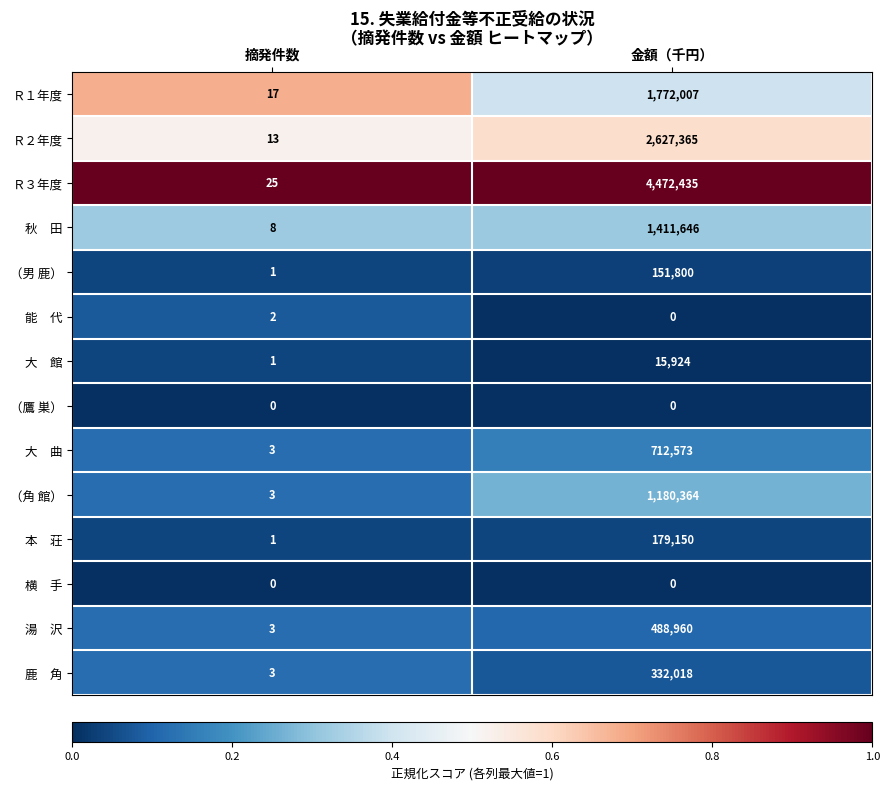

What is the greatest value displayed?

4472435